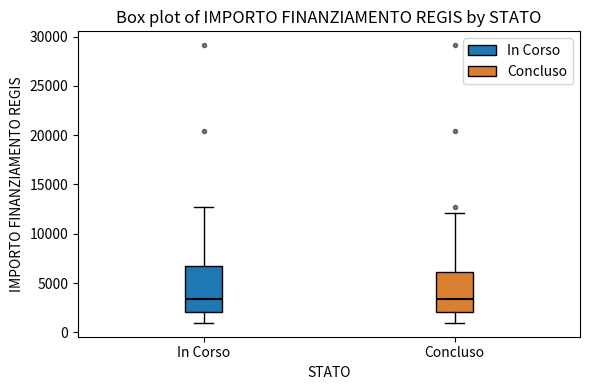

Which box is the tallest, from its lower edge to its upper edge?

In Corso